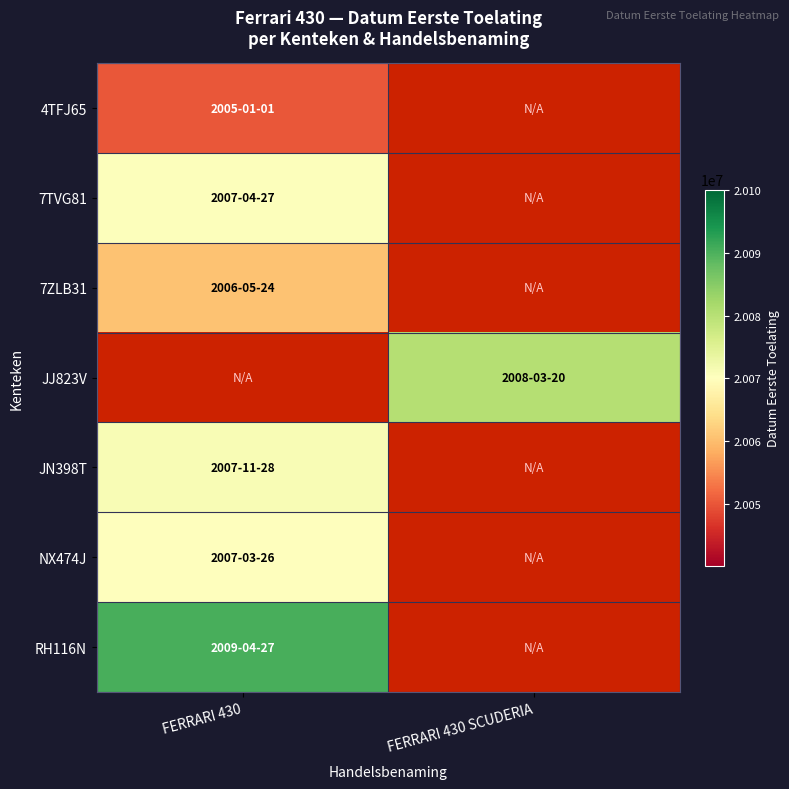

What is the spread (max minus min) of values at FERRARI 430?

40326.0